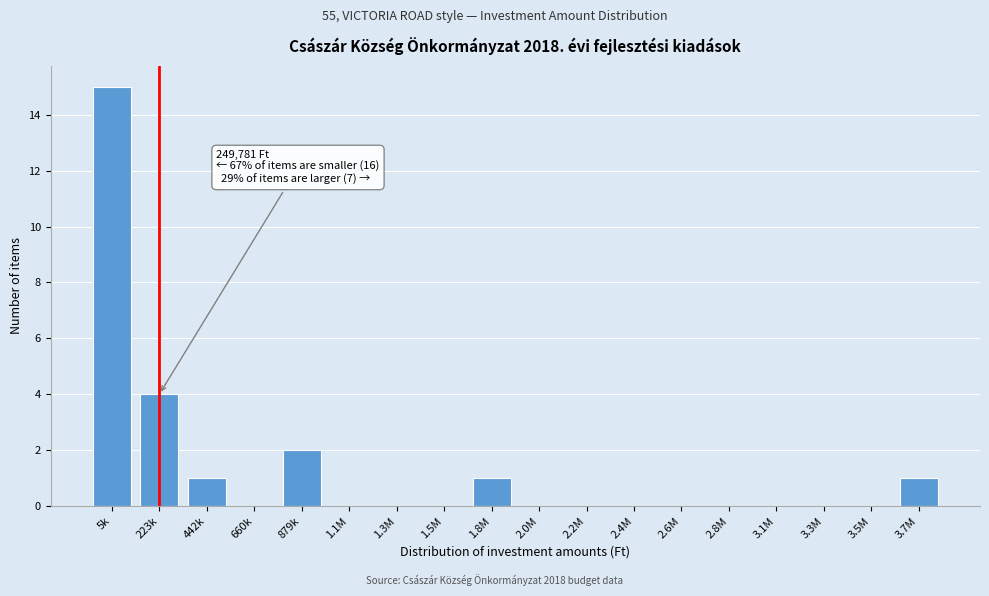

Reading left to right, list all the values displayed in this chart.

5k=15	223k=4	442k=1	660k=0	879k=2	1.1M=0	1.3M=0	1.5M=0	1.8M=1	2.0M=0	2.2M=0	2.4M=0	2.6M=0	2.8M=0	3.1M=0	3.3M=0	3.5M=0	3.7M=1